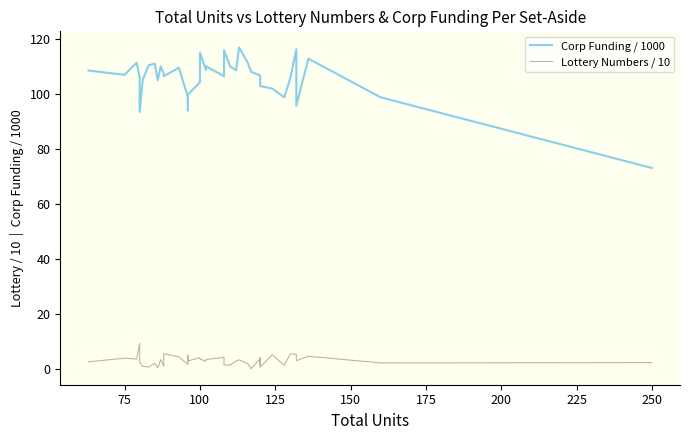

Which series has the largest range (max minus min)?

Corp Funding / 1000